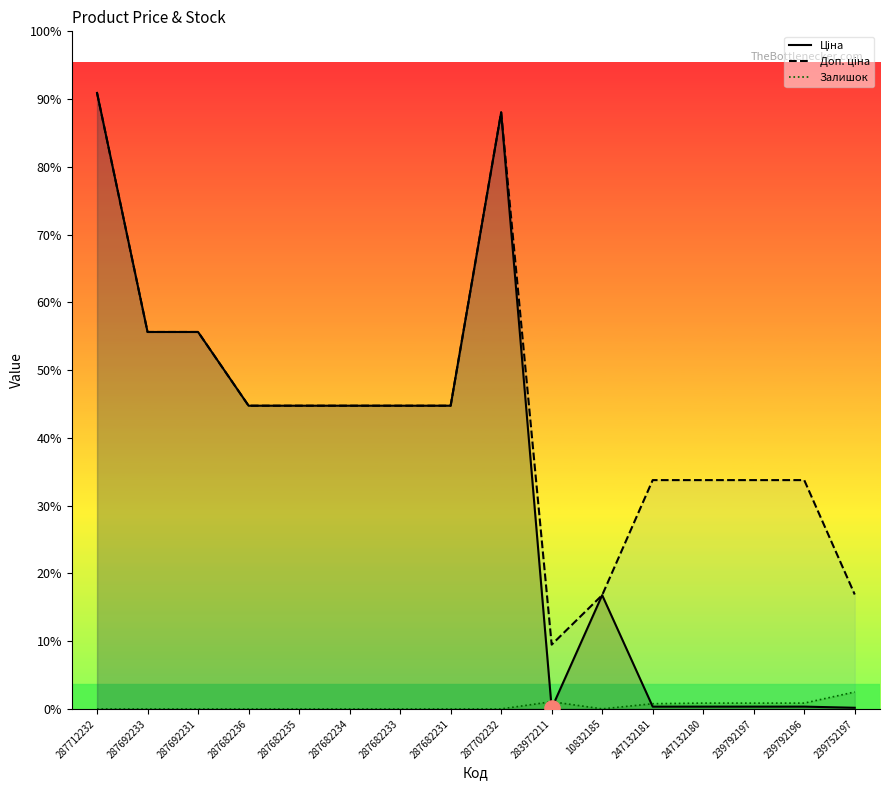

What are all the series names shown in the legend?

Ціна, Доп. ціна, Залишок